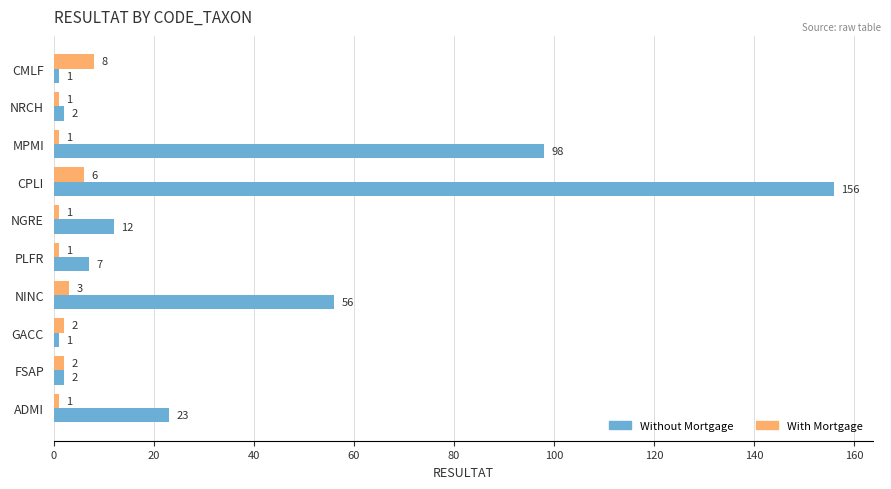

What is the difference between the maximum and second lowest values in the Without Mortgage series?

155